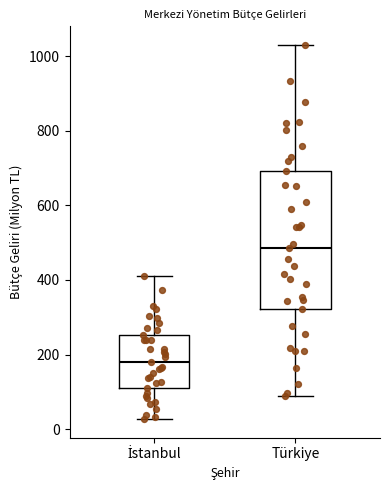

Where is the upper edge of the box for İstanbul on the y-axis? The values are not printed on the chart, so give them approximately, as read against the axis.

260